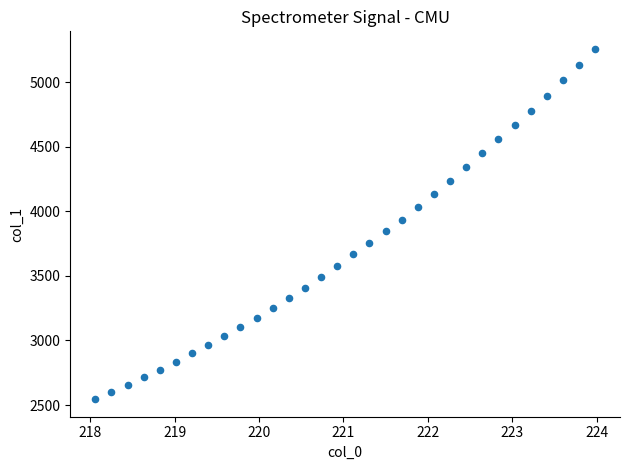

What is the range of X values (max minus min)?

5.9